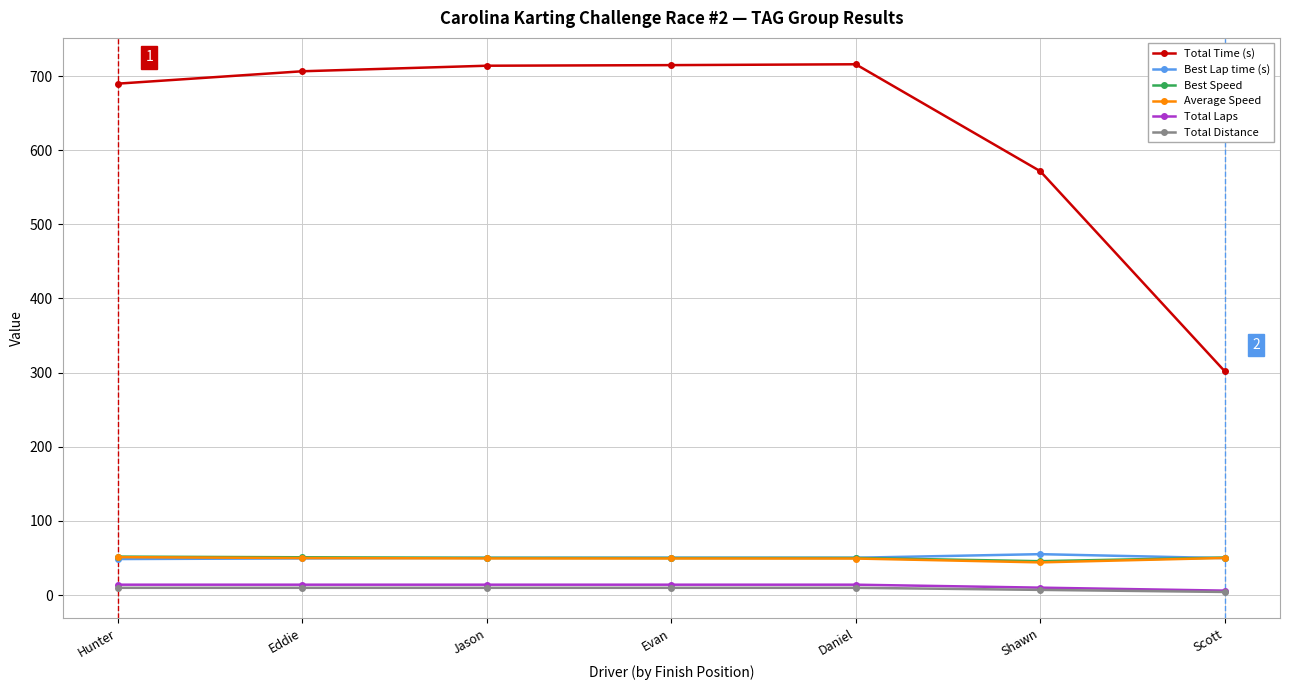

Is the value of Total Time (s) at Hunter greater than the value of Best Lap time (s) at Evan?

Yes